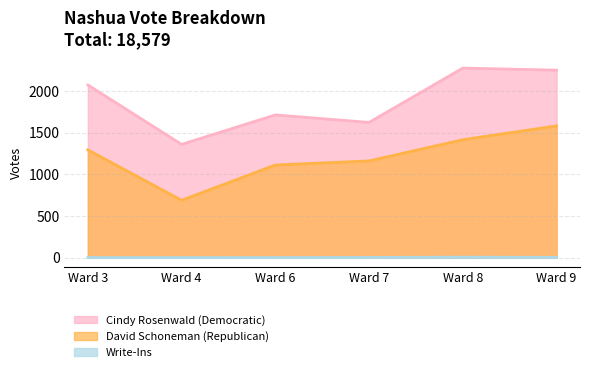

What is the difference between the highest and lowest values at Ward 4?

1360